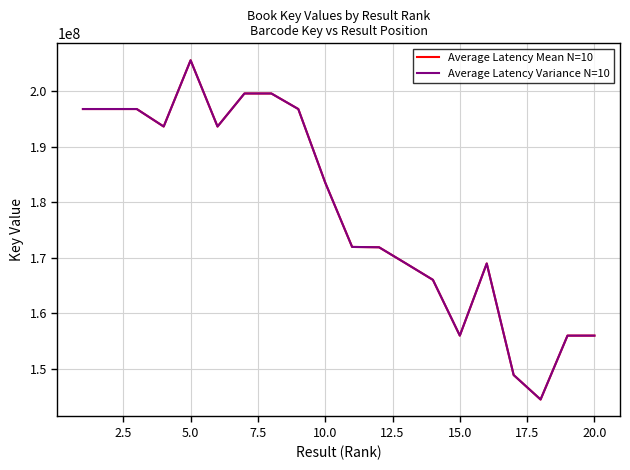

Which series has the largest total across all categories?

Average Latency Mean N=10